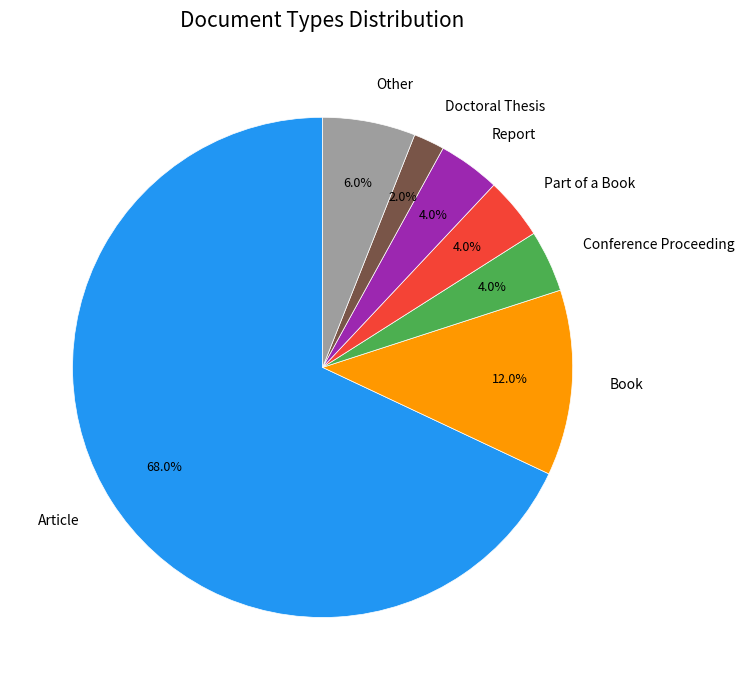

The Article slice represents 68% of the pie. True or false?

True